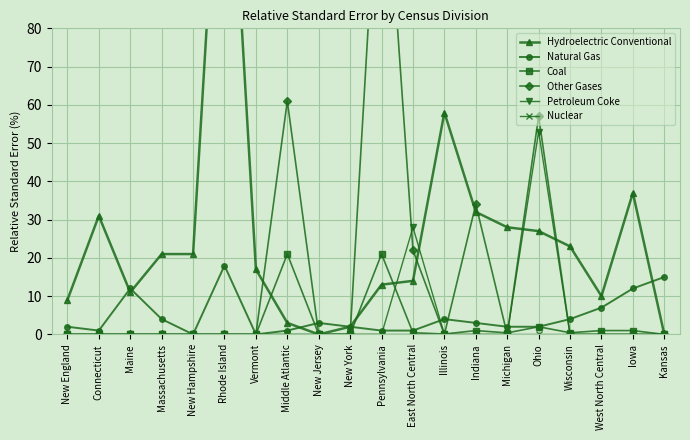

True or false: Petroleum Coke has more than 1 points higher than both neighbors.

True